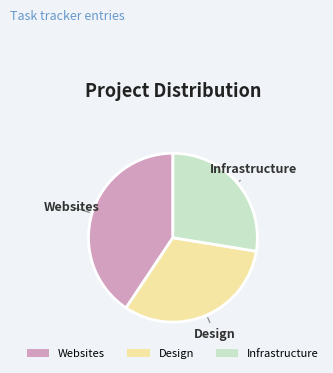

How many segments does this pie chart have?

3